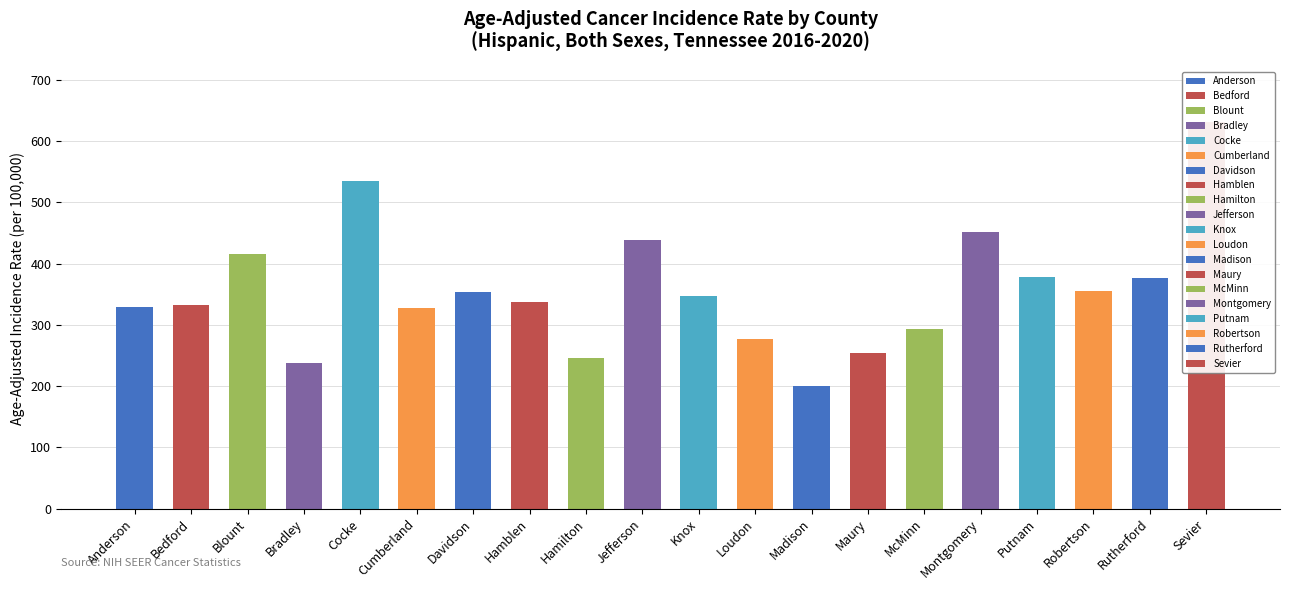

True or false: the data shows 699.5 at Jefferson.

False